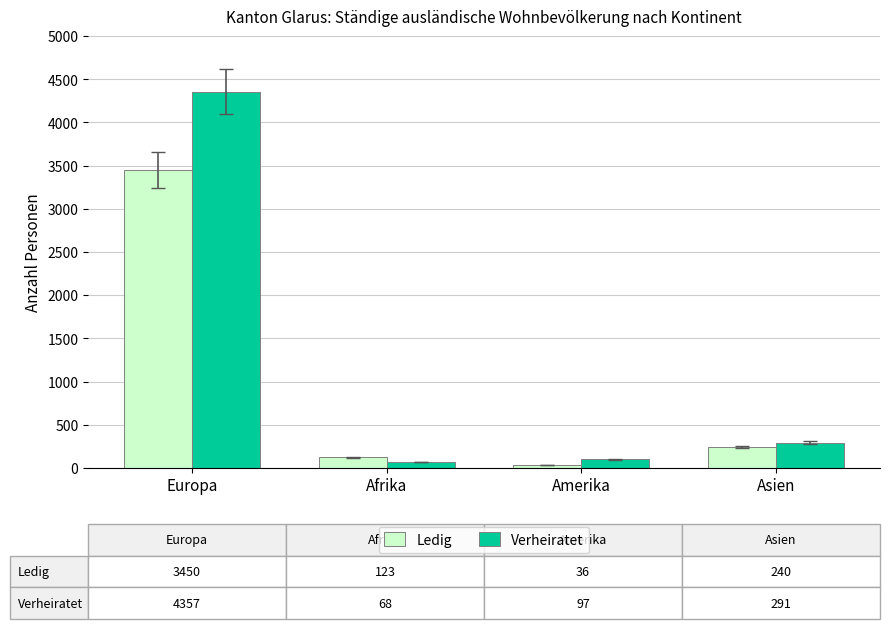

Rank the series at Amerika from highest to lowest value.

Verheiratet, Ledig